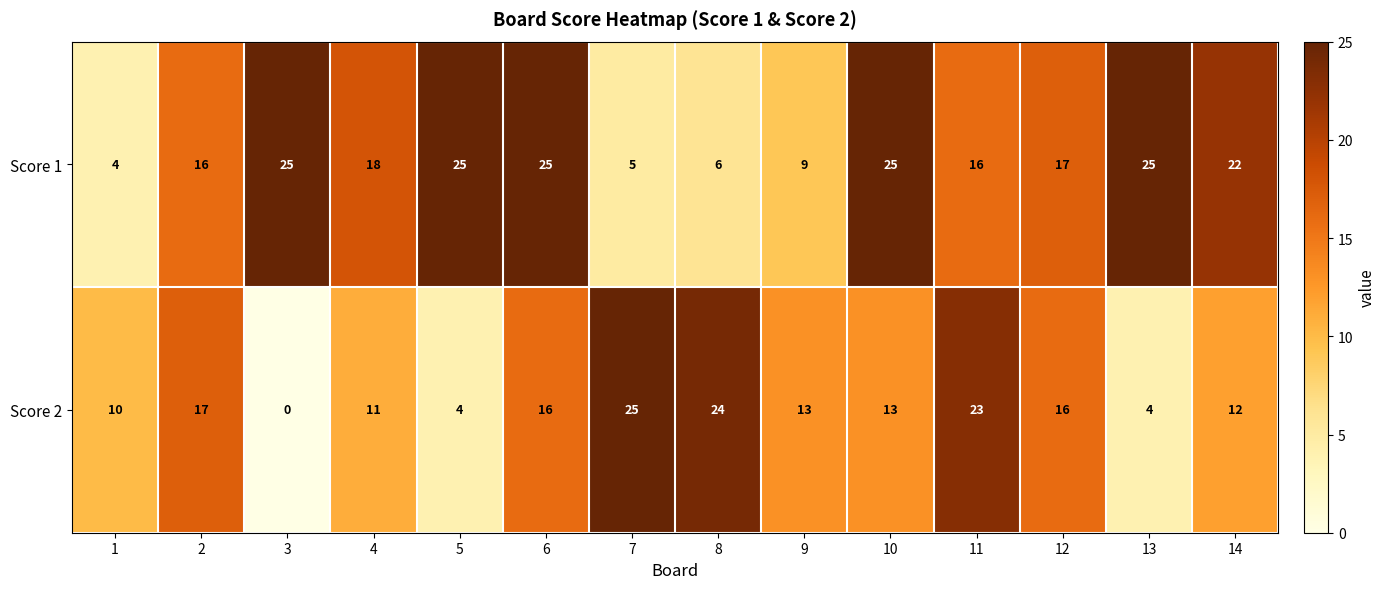

The Score 2 series shows 9 at 11. True or false?

False